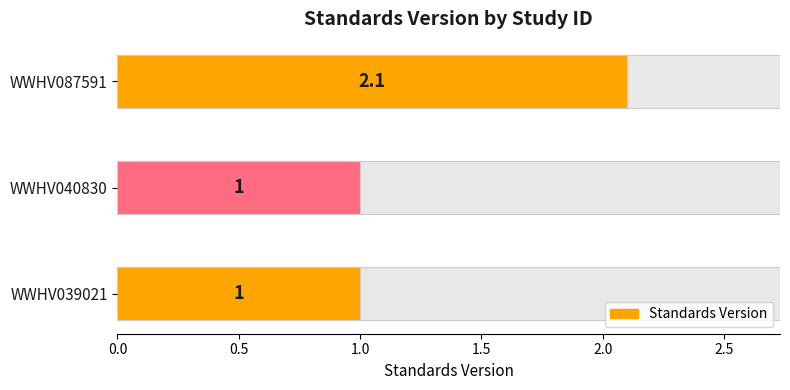

What is the smallest value displayed?

1.0